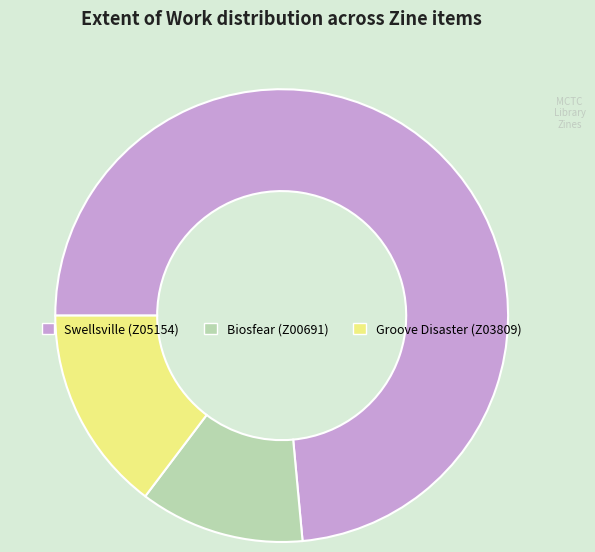

Does any single category account for the majority?

Yes